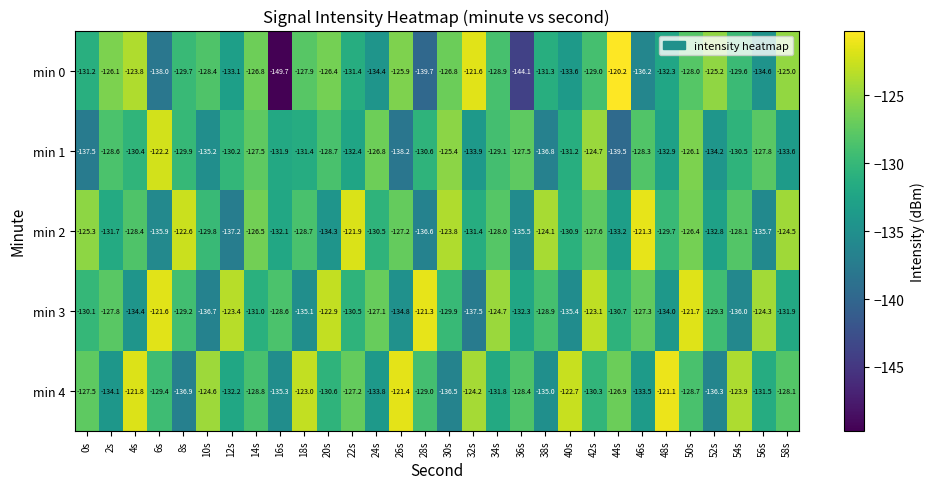

How many series are shown in this chart?

5